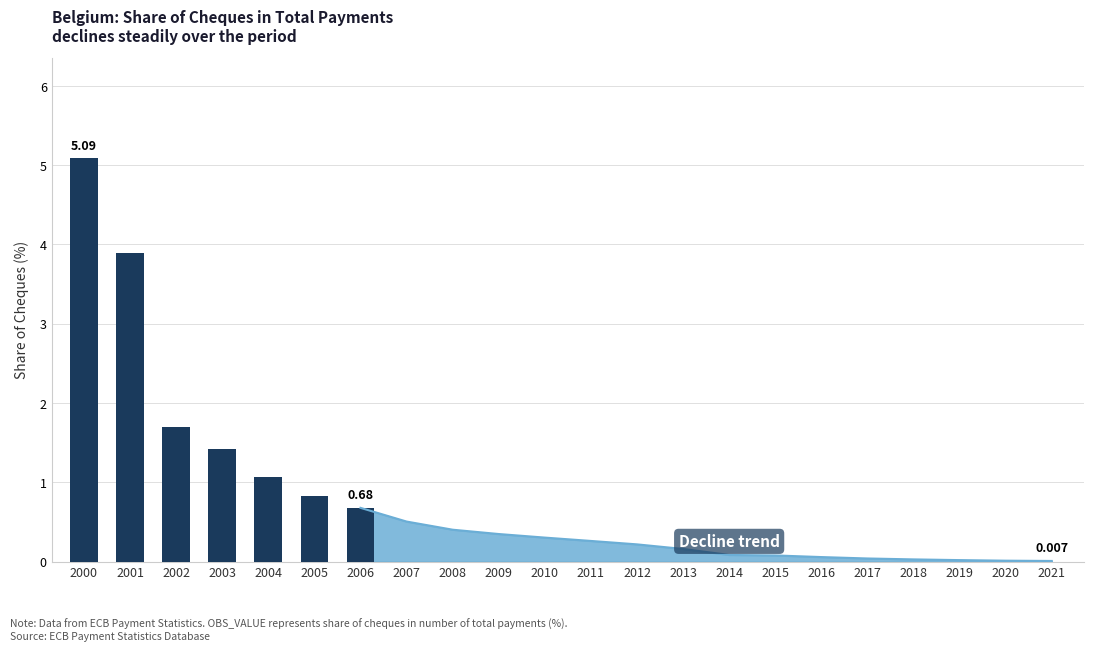

What is the difference between the values at 2003 and 2000?

3.7